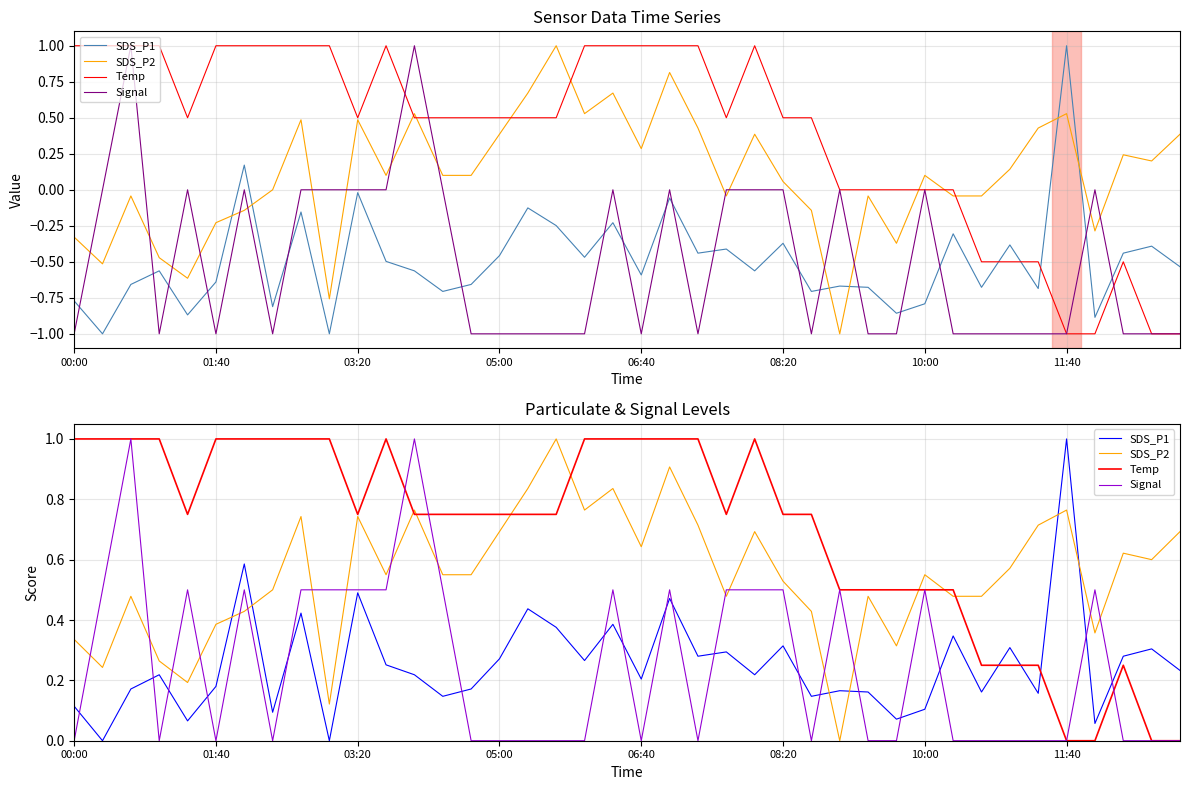

Where do Temp and SDS_P1 first cross each other?

32 and 33